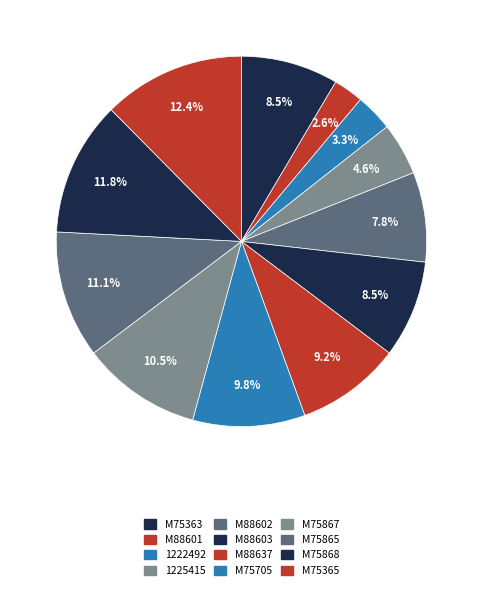

The 1225415 slice represents 5% of the pie. True or false?

True